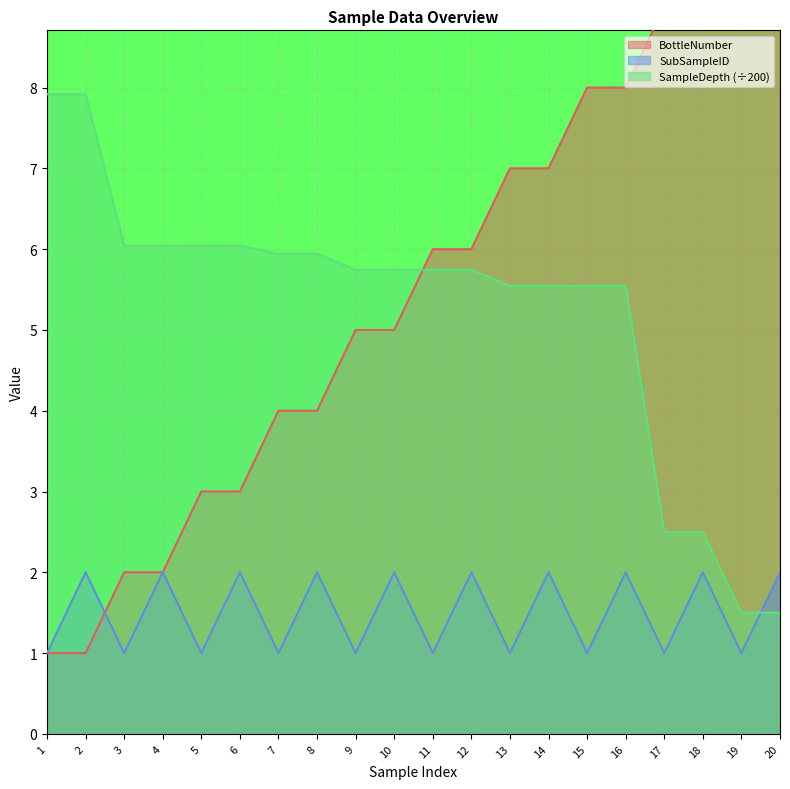

Which series has the largest total across all categories?

BottleNumber